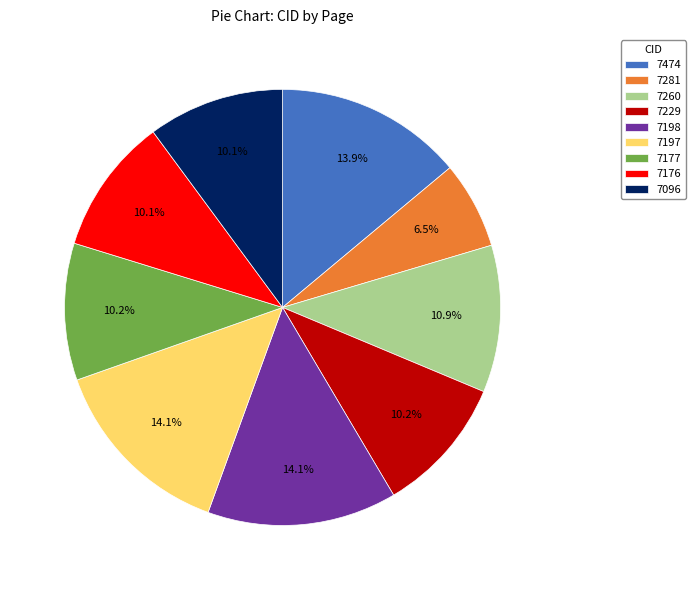

The 7260 slice represents 18% of the pie. True or false?

False